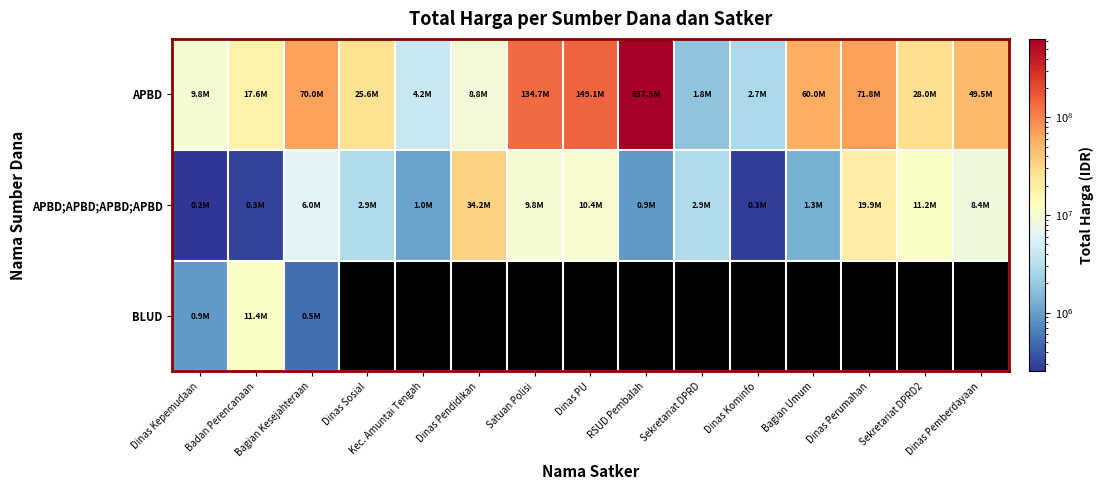

The APBD series shows 1787095.9 at Dinas Pendidikan. True or false?

False